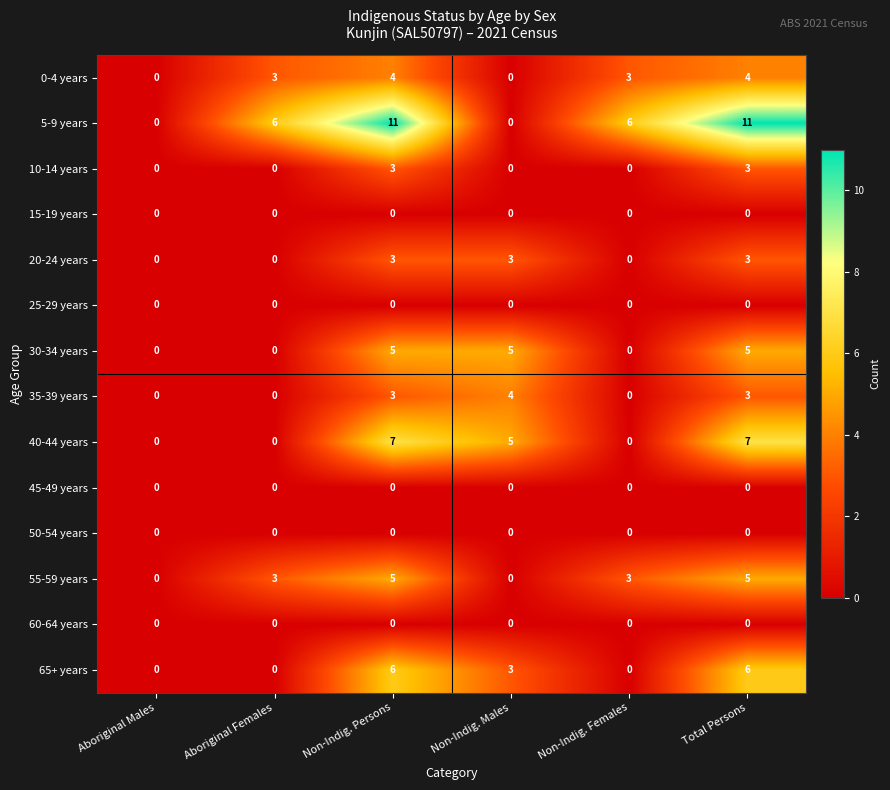

What is the average value of the 5-9 years series?

6